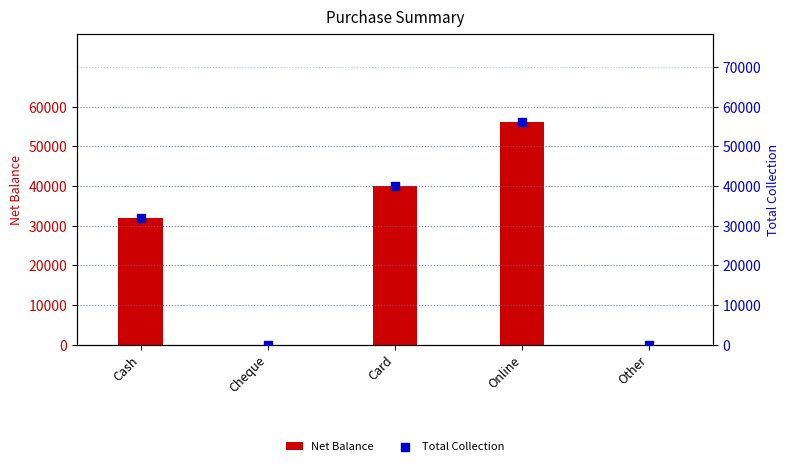

Is the value of Net Balance at Cash greater than the value of Total Collection at Online?

No